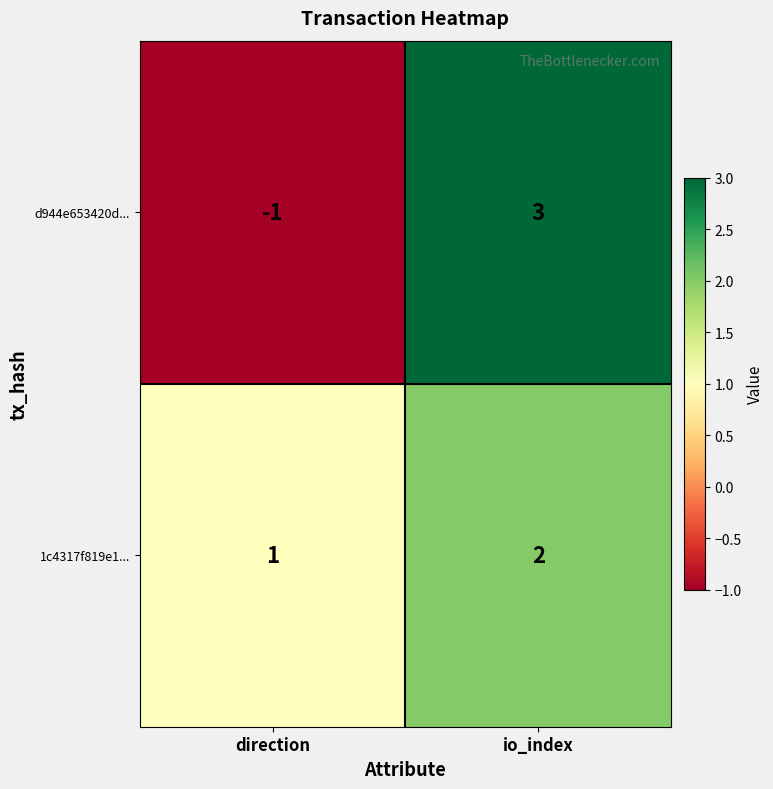

True or false: 1c4317f819e1... has a value of 3 at io_index.

False